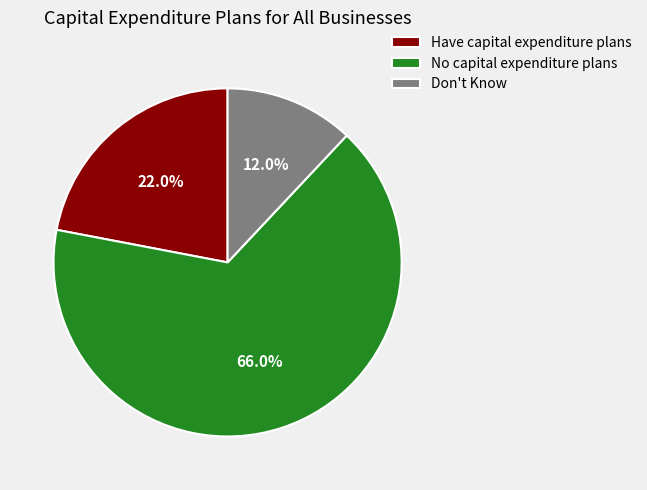

Which category has the biggest portion of the pie?

No capital expenditure plans